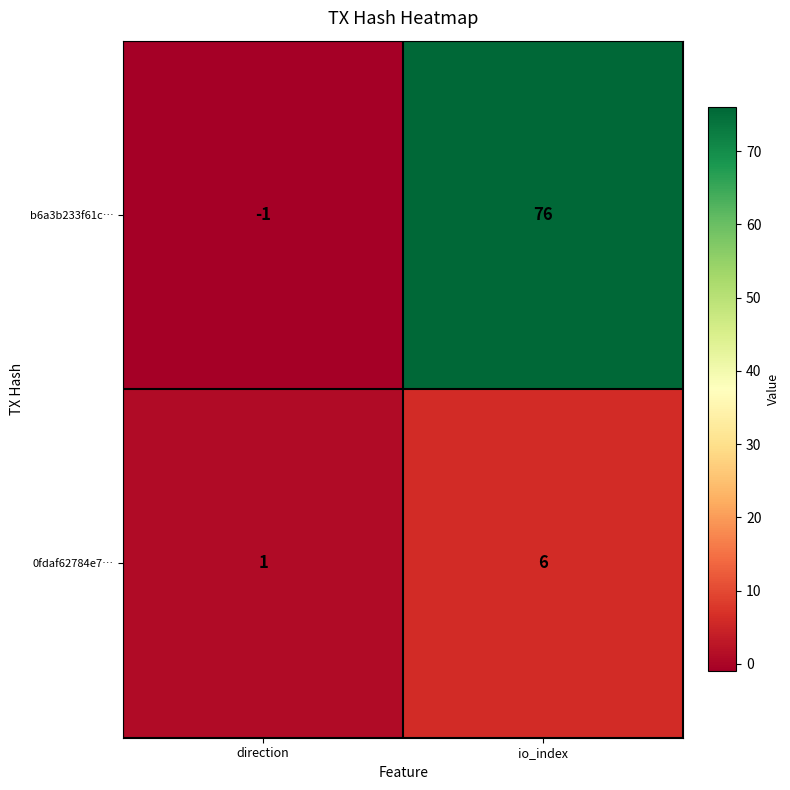

Where is 0fdaf62784e7… nearest to the value 3?

direction